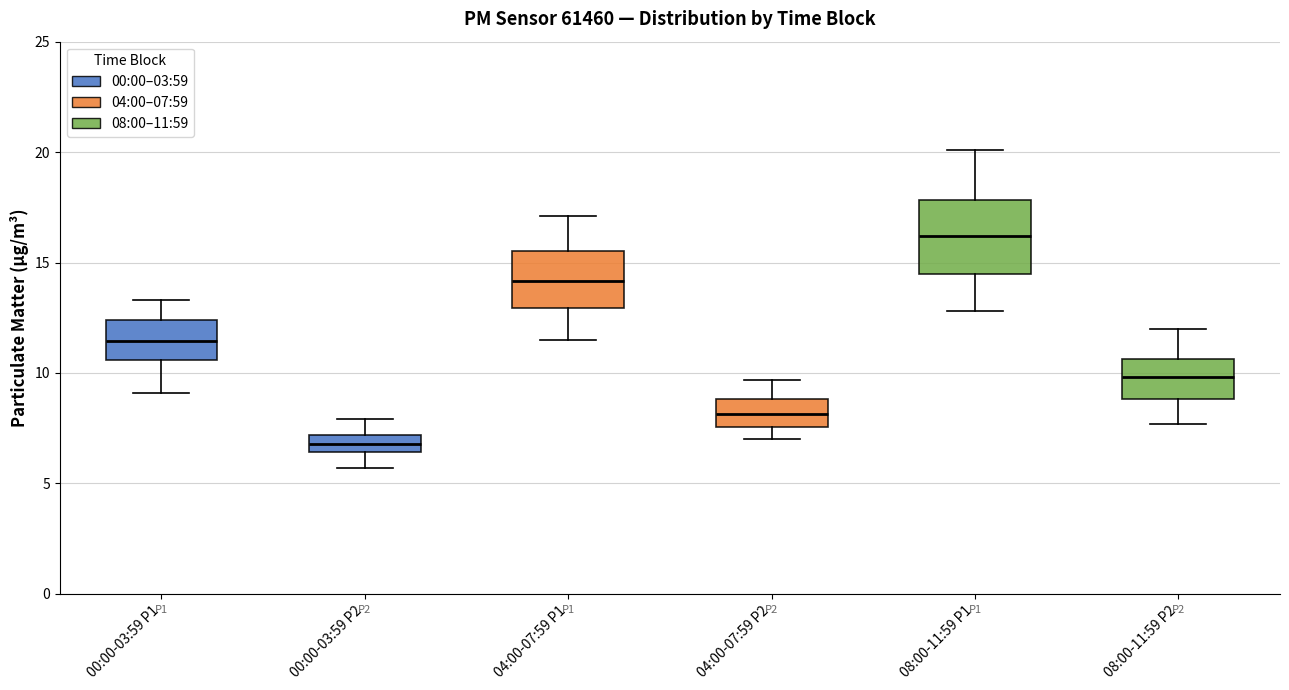

Reading left to right, transcribe this box plot: for each box, give where its median line is, the range the box spans, and where its two whiskers end, as read against the y-axis. The values are not printed on the chart, so give them approximately, as read against the axis.

00:00-03:59 P1: median 11.5, box 10.5 to 12.5, whiskers 9.0 to 13.5
00:00-03:59 P2: median 7.0 (inside the box), box 6.5 to 7.0, whiskers 5.5 to 8.0
04:00-07:59 P1: median 14.0, box 13.0 to 15.5, whiskers 11.5 to 17.0
04:00-07:59 P2: median 8.0, box 7.5 to 9.0, whiskers 7.0 to 9.5
08:00-11:59 P1: median 16.0, box 14.5 to 18.0, whiskers 13.0 to 20.0
08:00-11:59 P2: median 10.0, box 9.0 to 10.5, whiskers 7.5 to 12.0